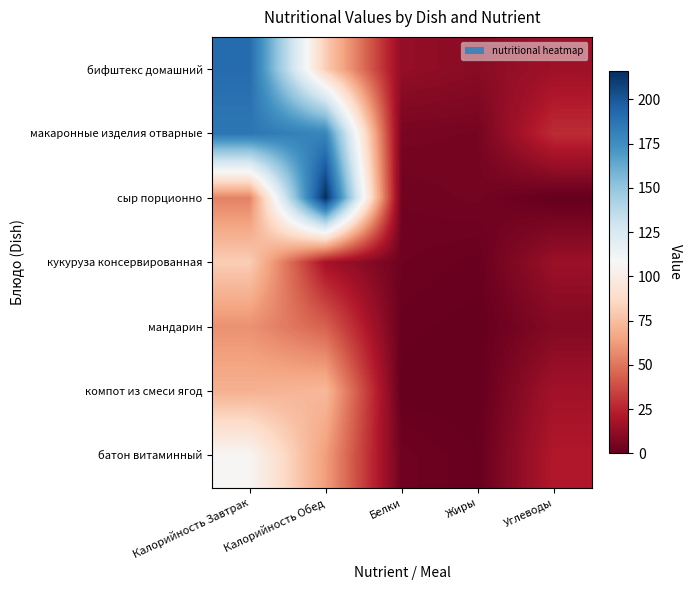

Reading left to right, extract all data points from this chart.

бифштекс домашний: Калорийность Завтрак=191.0	Калорийность Обед=81.0	Белки=13.1	Жиры=10.5	Углеводы=16.3
макаронные изделия отварные: Калорийность Завтрак=186.0	Калорийность Обед=179.0	Белки=5.5	Жиры=4.9	Углеводы=28.0
сыр порционно: Калорийность Завтрак=54.0	Калорийность Обед=216.0	Белки=3.5	Жиры=4.5	Углеводы=0.0
кукуруза консервированная: Калорийность Завтрак=81.0	Калорийность Обед=18.0	Белки=2.6	Жиры=1.3	Углеводы=15.0
мандарин: Калорийность Завтрак=58.9	Калорийность Обед=44.0	Белки=1.2	Жиры=0.3	Углеводы=8.6
компот из смеси ягод: Калорийность Завтрак=70.0	Калорийность Обед=72.8	Белки=0.2	Жиры=0.1	Углеводы=17.0
батон витаминный: Калорийность Завтрак=106.4	Калорийность Обед=63.0	Белки=3.0	Жиры=0.8	Углеводы=21.7